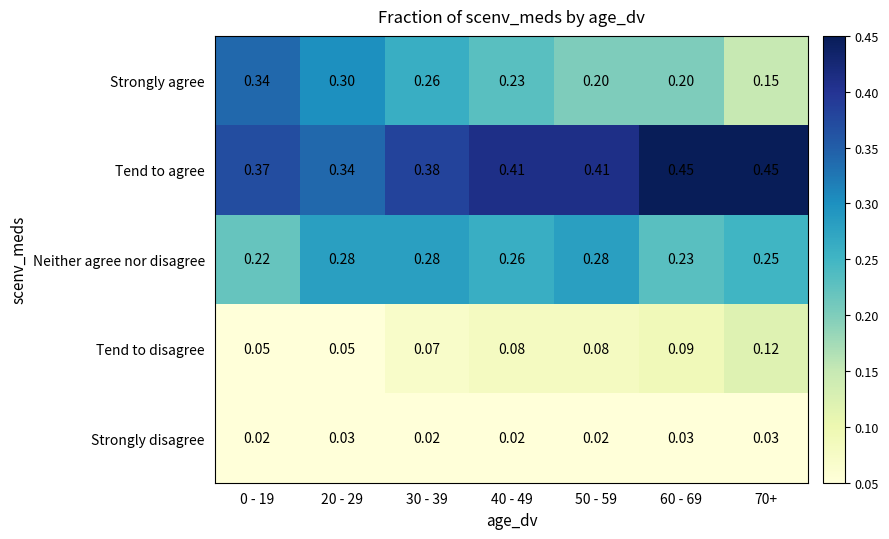

Which series has the largest total across all categories?

Tend to agree